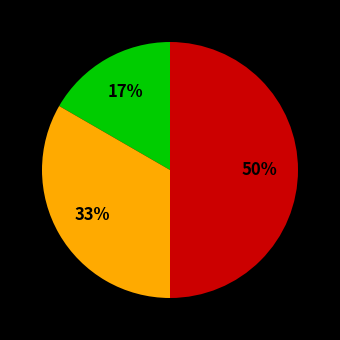

To the nearest percent, what is the difference between the largest and smallest slice percentages?

33%